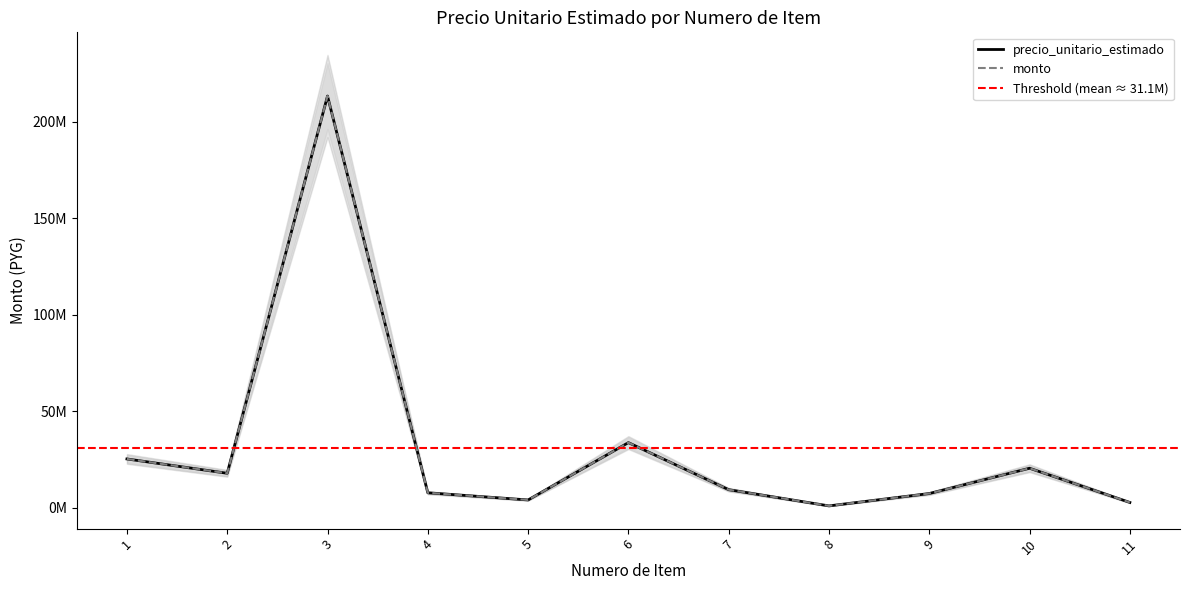

At which category does precio_unitario_estimado reach its first local valley?

2